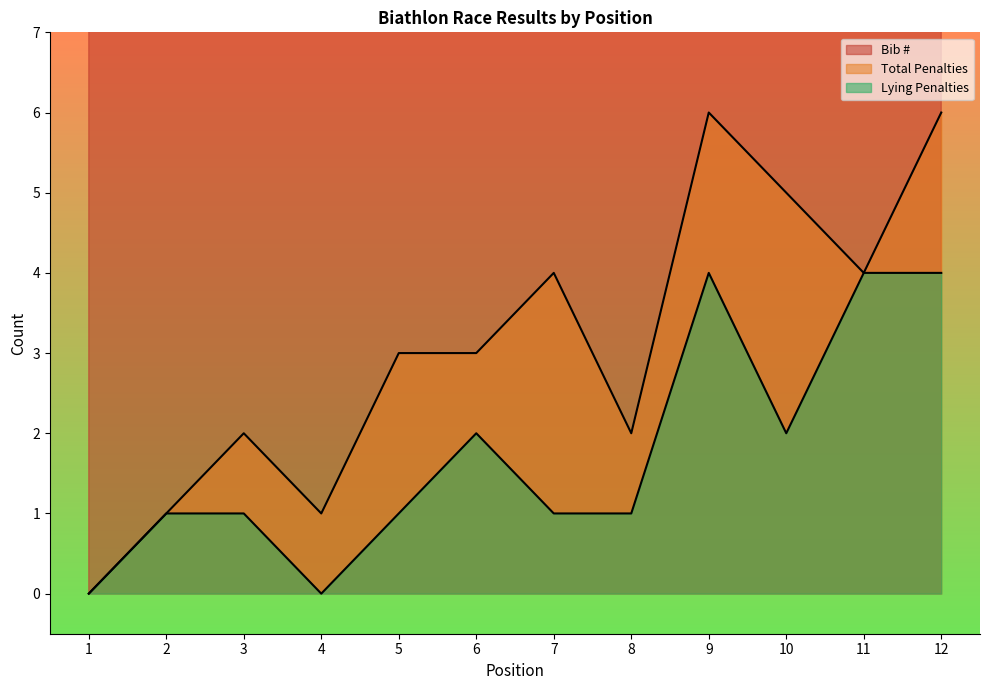

How many lines are shown in the chart?

3